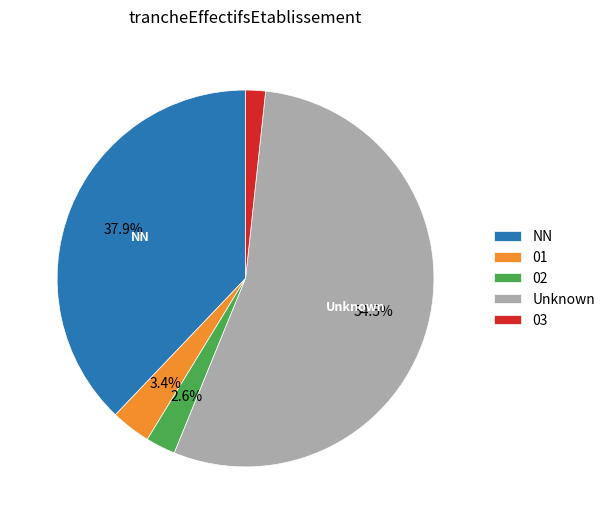

Do 03 and 02 together represent more than half of the pie?

No